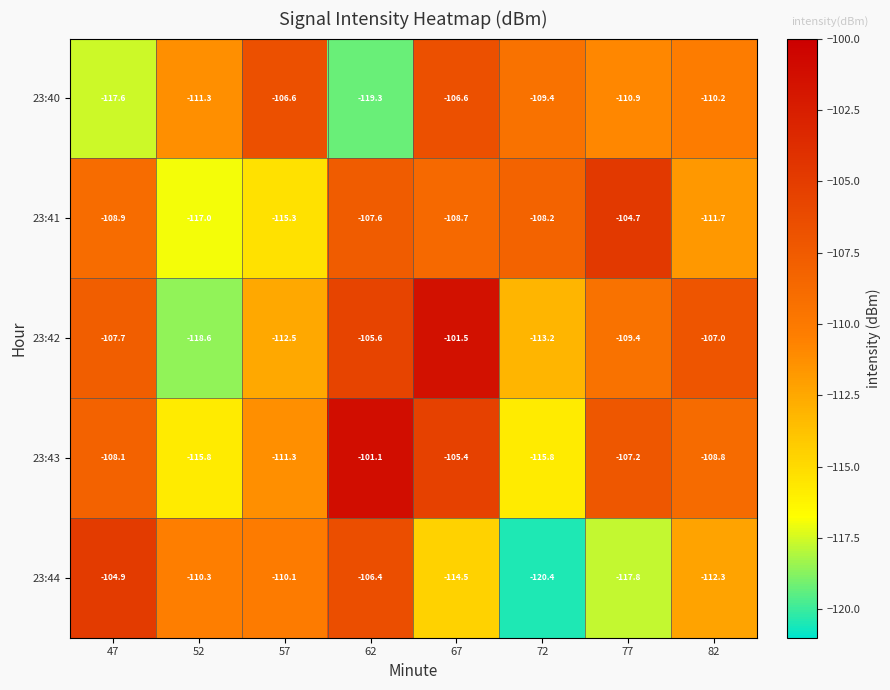

Between 57 and 82, which series saw the biggest shift?

23:42